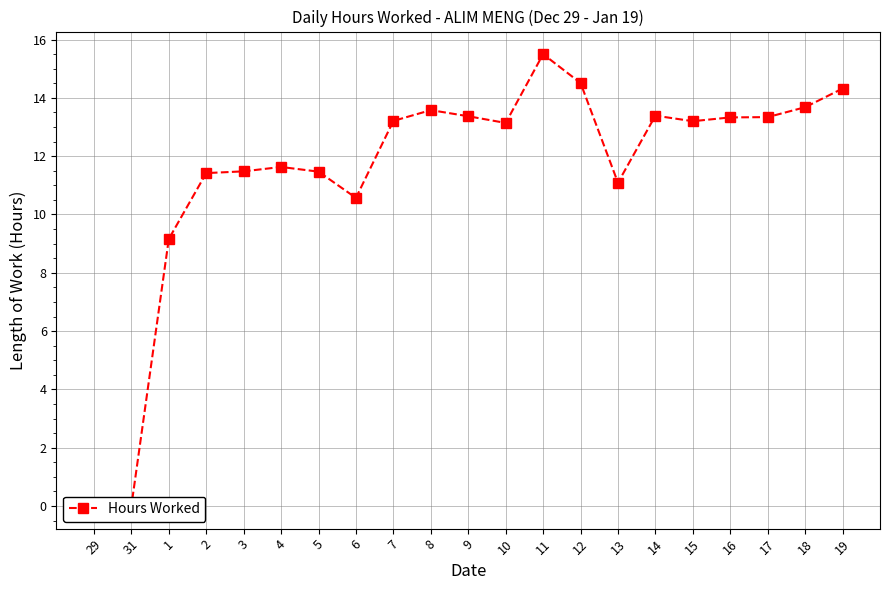

How many data points are less than 13?

9